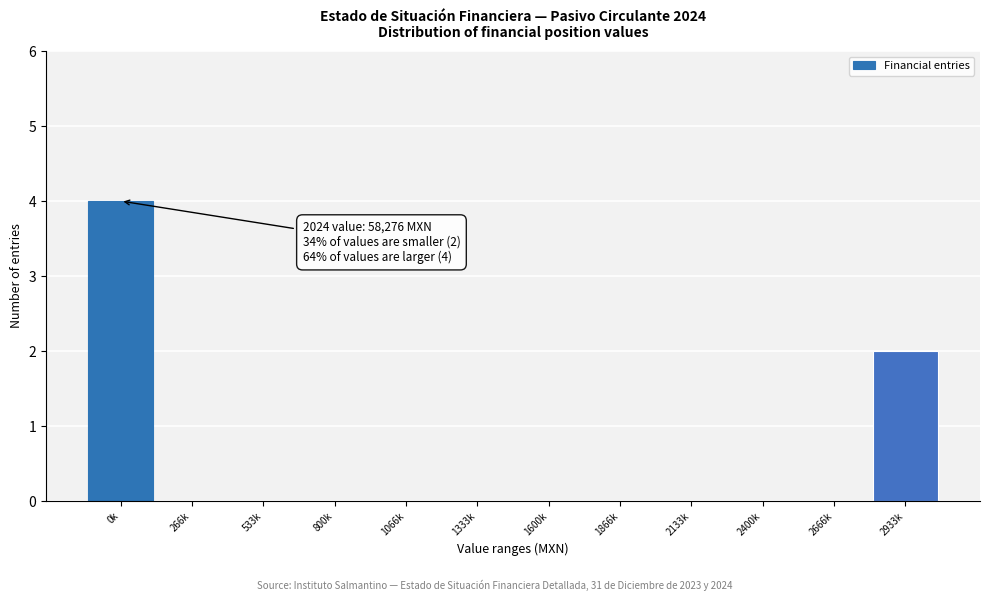

Reading right to left, what are all the values shown in this chart?

2933k=2	2666k=0	2400k=0	2133k=0	1866k=0	1600k=0	1333k=0	1066k=0	800k=0	533k=0	266k=0	0k=4